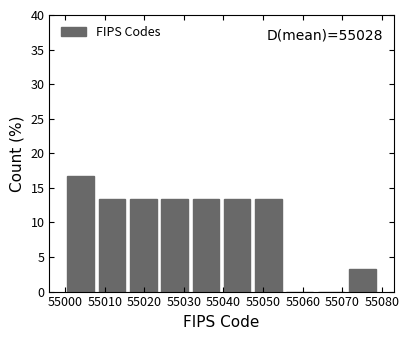

Over which range of the x-axis is the bar tallest?

55000.0 to 55007.9